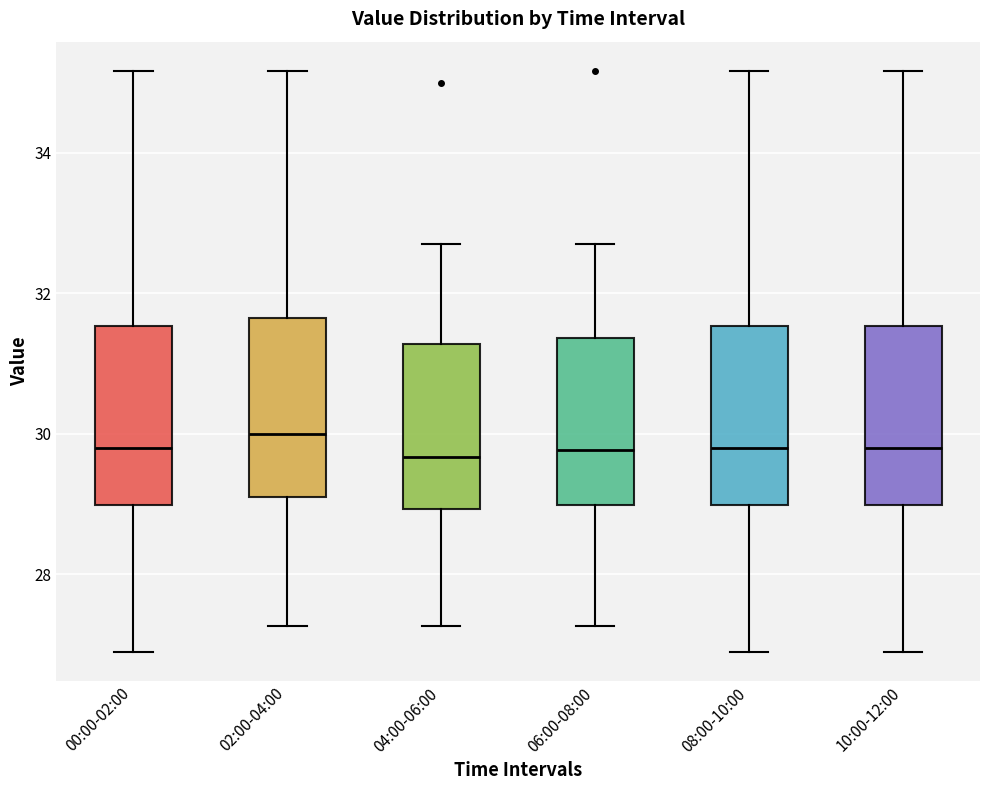

Reading left to right, read every box against the y-axis: the position of its median line, the range the box covers, and the ends of its whiskers. The values are not printed on the chart, so give them approximately, as read against the axis.

00:00-02:00: median 29.8, box 29.0 to 31.6, whiskers 27.0 to 35.2
02:00-04:00: median 30.0, box 29.0 to 31.6, whiskers 27.2 to 35.2
04:00-06:00: median 29.6, box 29.0 to 31.2, whiskers 27.2 to 32.8
06:00-08:00: median 29.8, box 29.0 to 31.4, whiskers 27.2 to 32.8
08:00-10:00: median 29.8, box 29.0 to 31.6, whiskers 27.0 to 35.2
10:00-12:00: median 29.8, box 29.0 to 31.6, whiskers 27.0 to 35.2